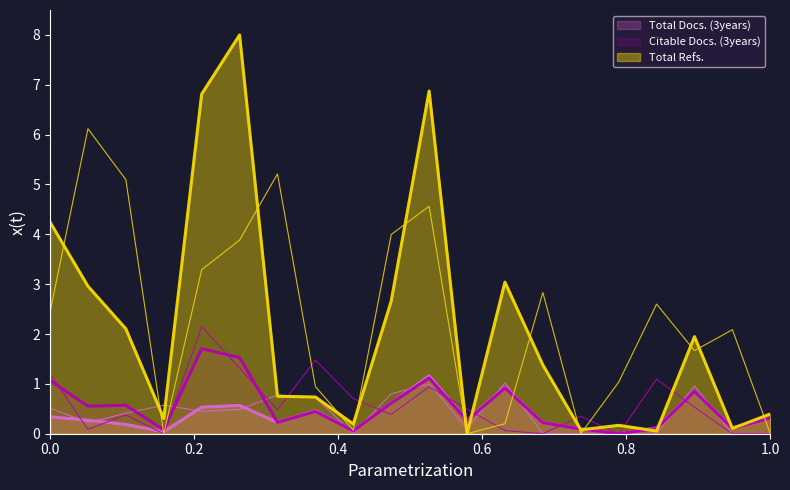

What is the sum of all Total Docs. (3years) values?

7.4